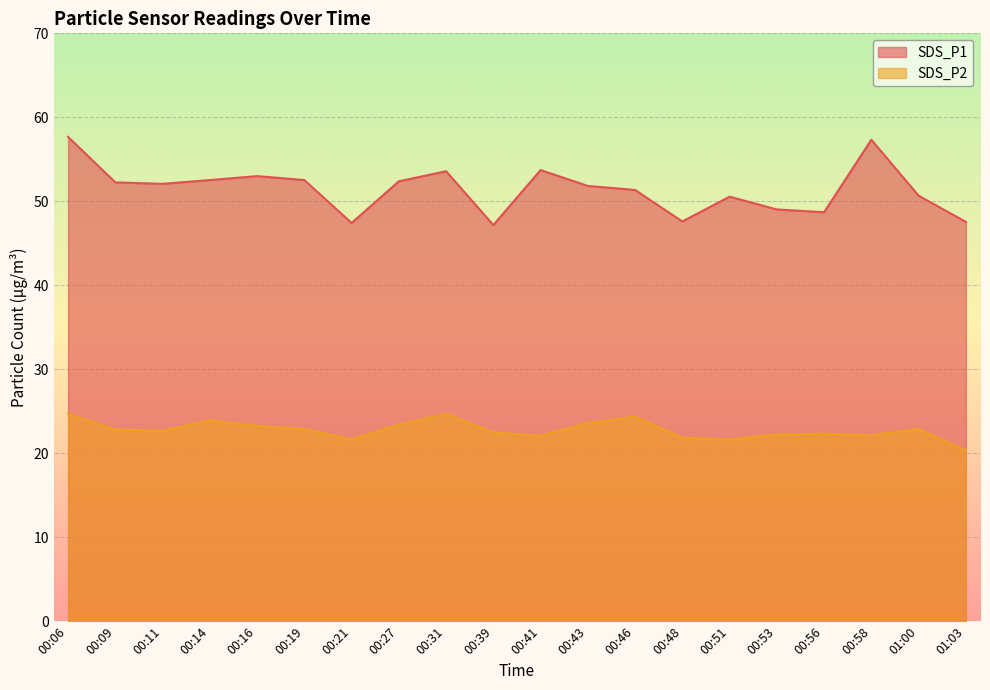

Reading left to right, list all the values displayed in this chart.

SDS_P1: 57.7	52.2	52.1	52.5	53.0	52.5	47.4	52.4	53.6	47.2	53.7	51.8	51.4	47.6	50.5	49.0	48.7	57.3	50.7	47.5
SDS_P2: 24.7	22.8	22.7	23.9	23.3	22.9	21.6	23.4	24.7	22.5	22.1	23.6	24.4	21.9	21.6	22.2	22.3	22.1	22.9	20.3